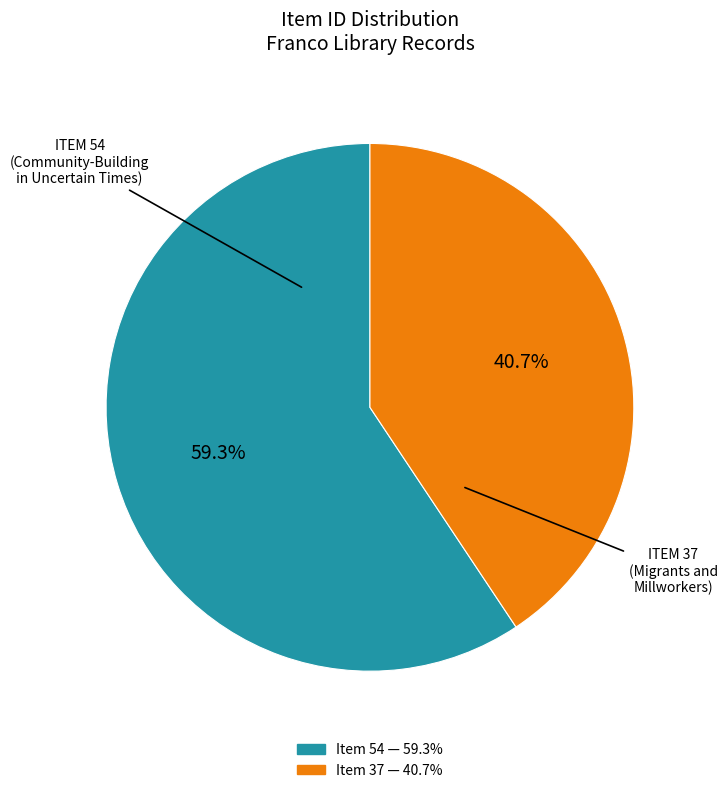

Rank the categories by value from highest to lowest.

Item 54, Item 37